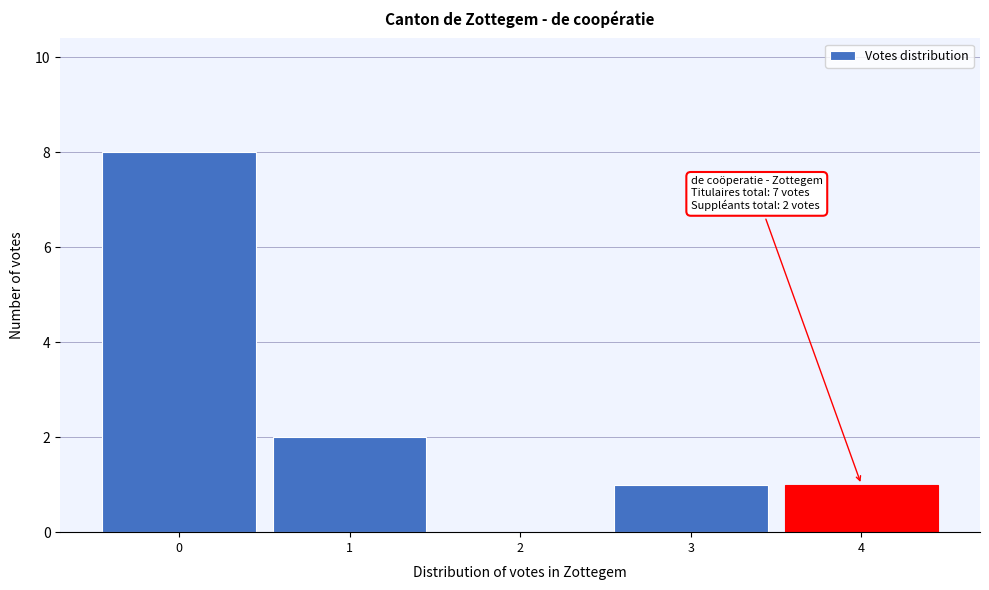

Over which range of the x-axis is the bar tallest?

-0.5 to 0.5